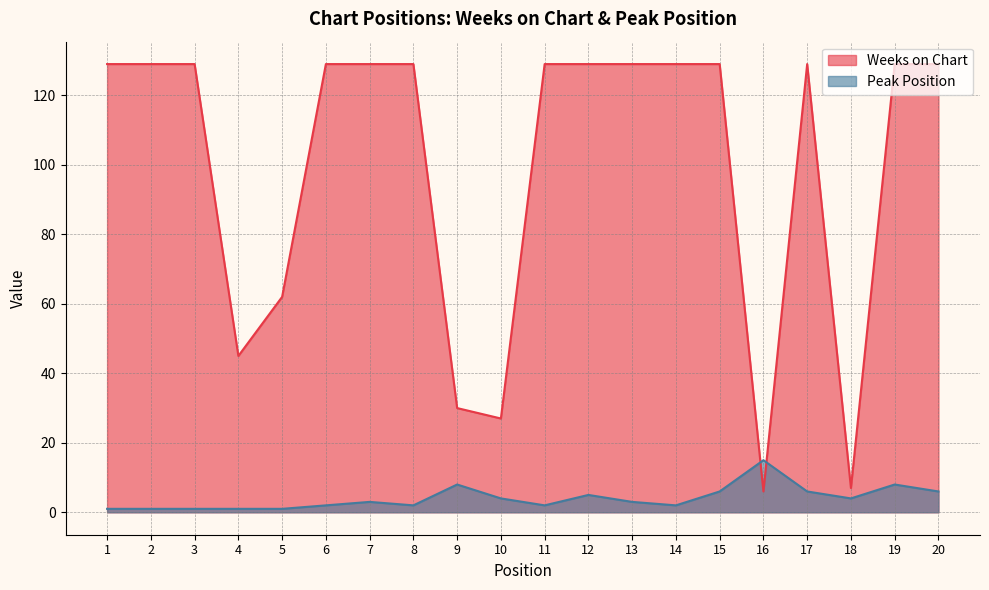

Does the chart display data point markers on the line(s)?

No